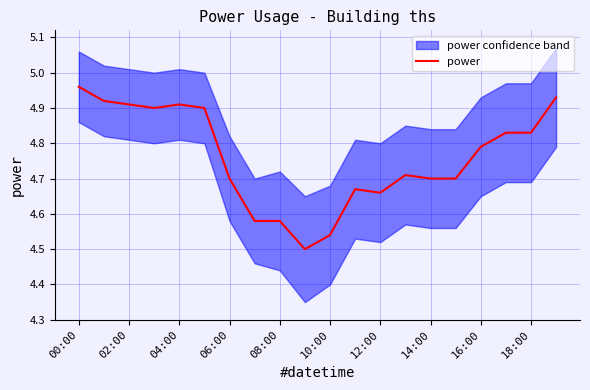

True or false: power has a value of 6.2 at 08:00.

False